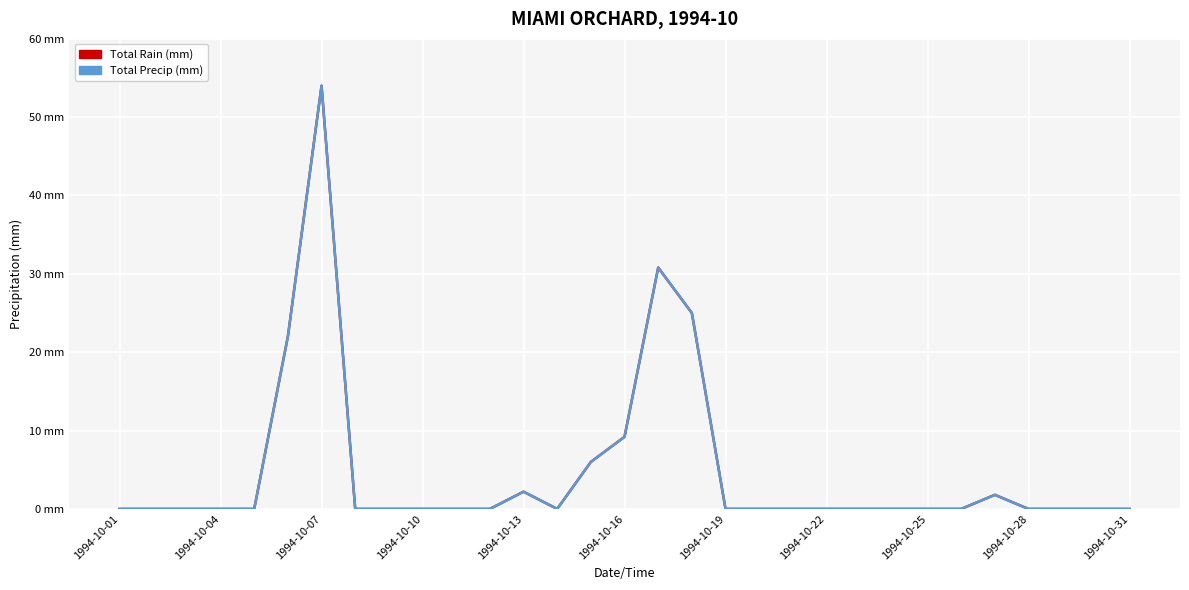

What is the maximum value shown in the chart?

54.0